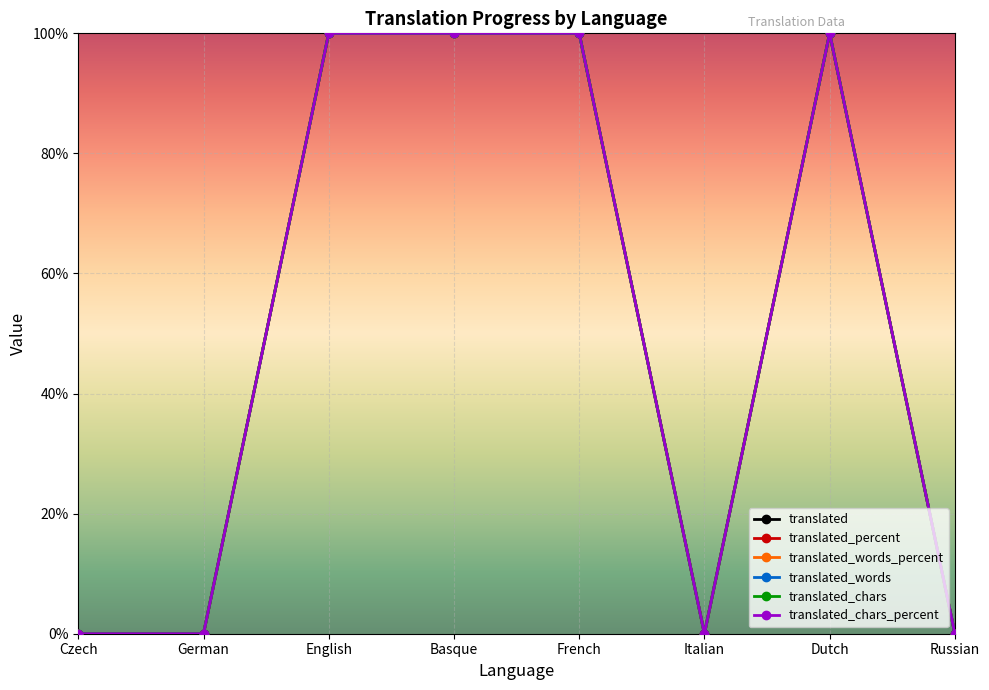

Which series has the largest total across all categories?

translated